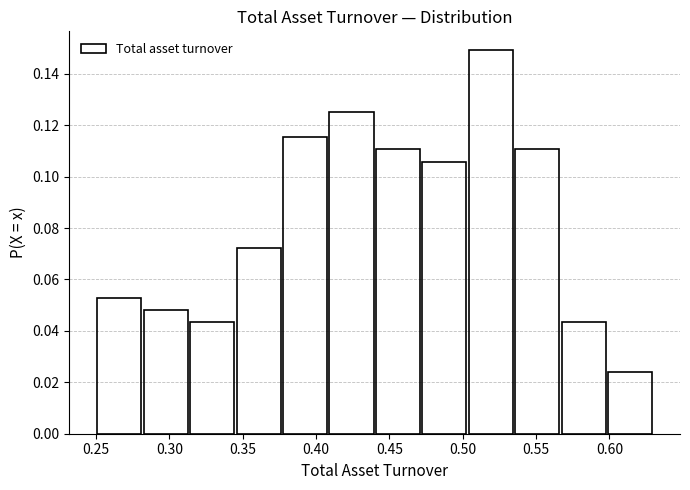

What is the height of the bar covering 0.280 to 0.315 on the x-axis? Neither the bar edges nor the heights are printed on the chart, so give them approximately, as read against the axes.

0.048